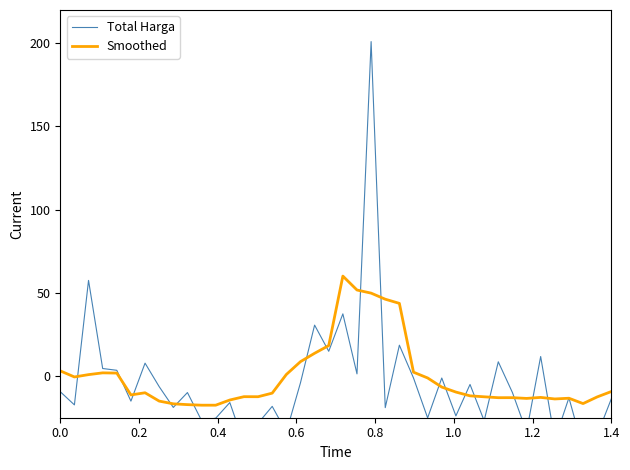

Is it true that Total Harga equals -48.5 at 38?

False